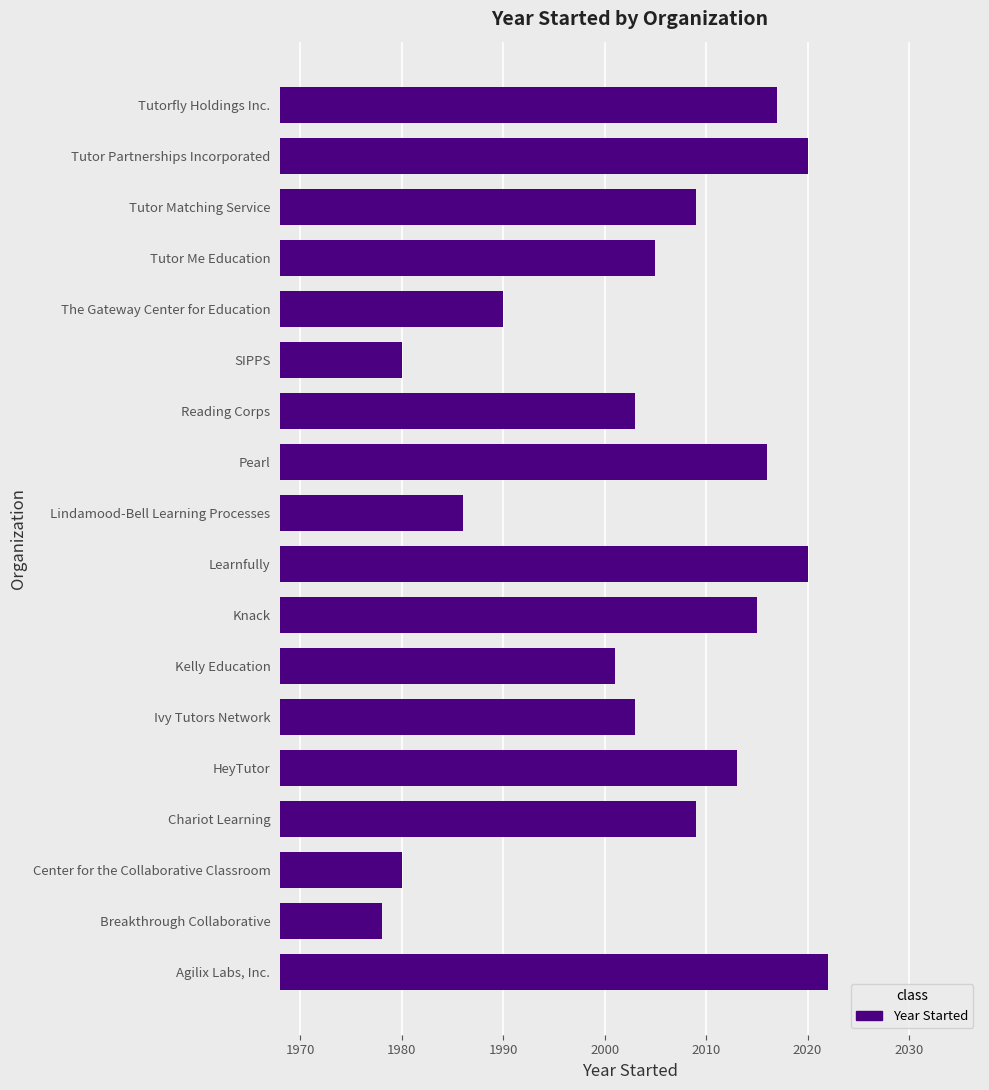

Reading bottom to top, what are all the values shown in this chart?

2022	1978	1980	2009	2013	2003	2001	2015	2020	1986	2016	2003	1980	1990	2005	2009	2020	2017